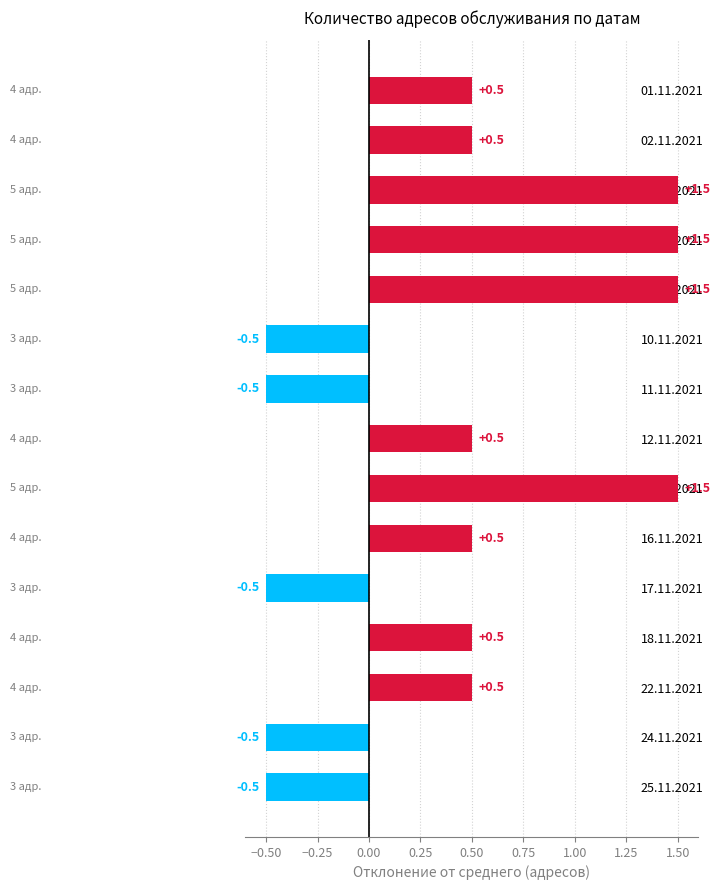

How many bars are there in total?

15